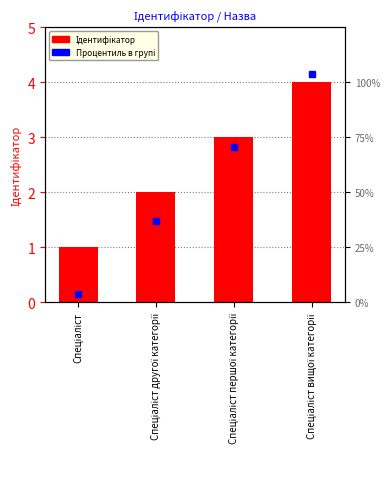

Does the chart contain any negative values?

No